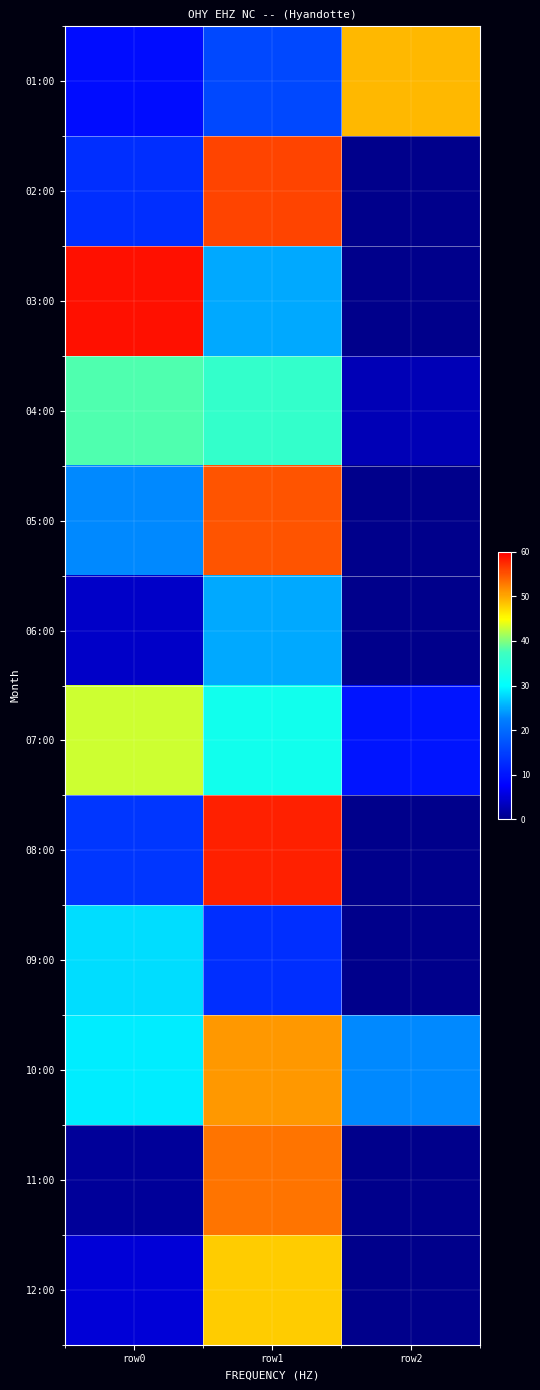

What is the total value across all series at row2?

85